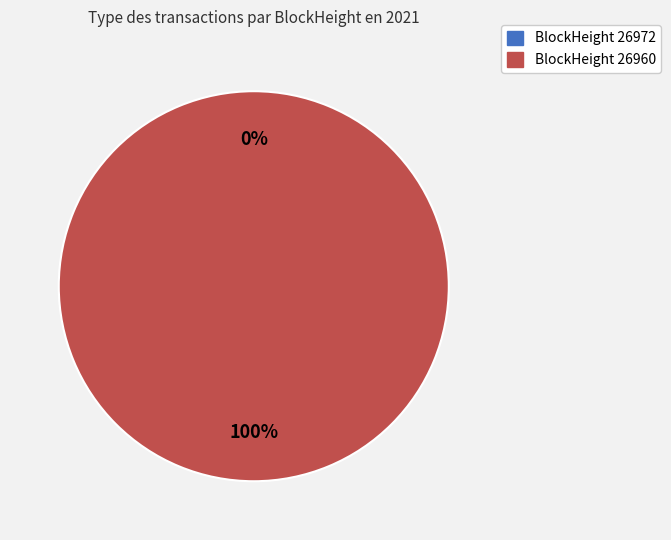

What is the total percentage of 26972 and 26960?

100.0%